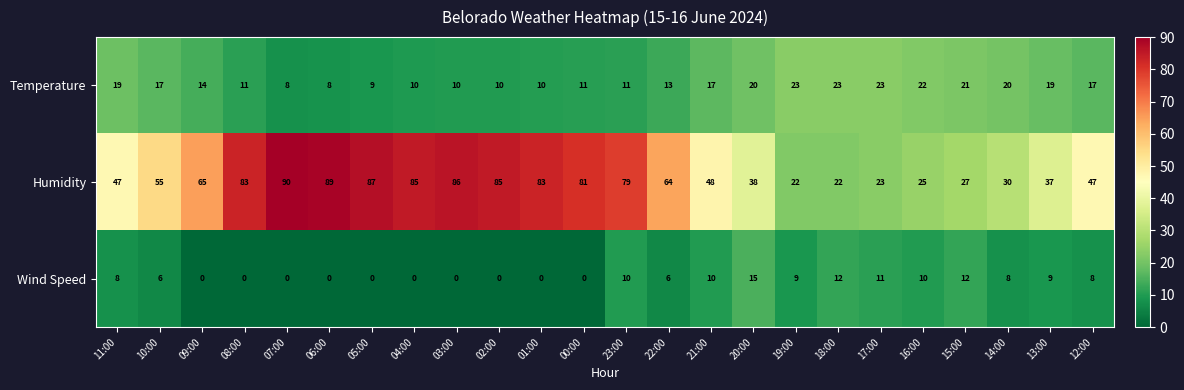

Which series has the widest spread of values?

Humidity